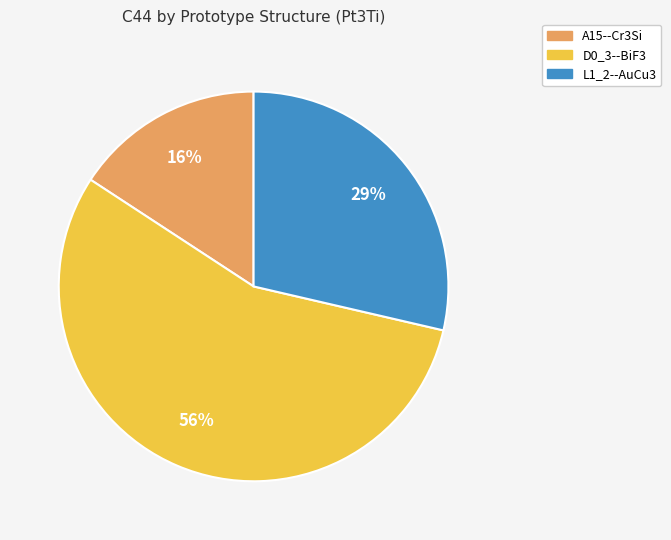

Rank the categories by value from highest to lowest.

D0_3--BiF3, L1_2--AuCu3, A15--Cr3Si